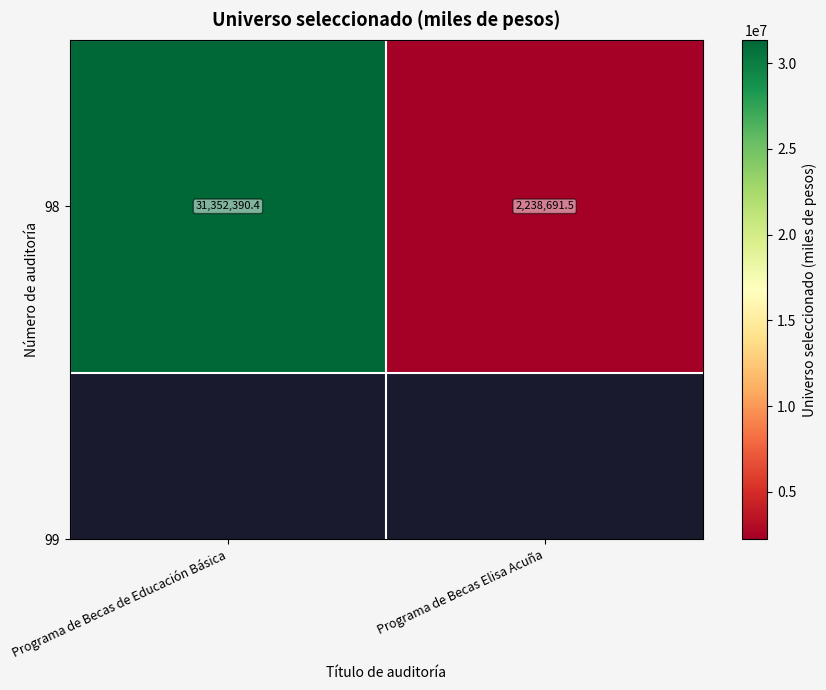

What is the difference between the maximum and minimum values?

29113698.9